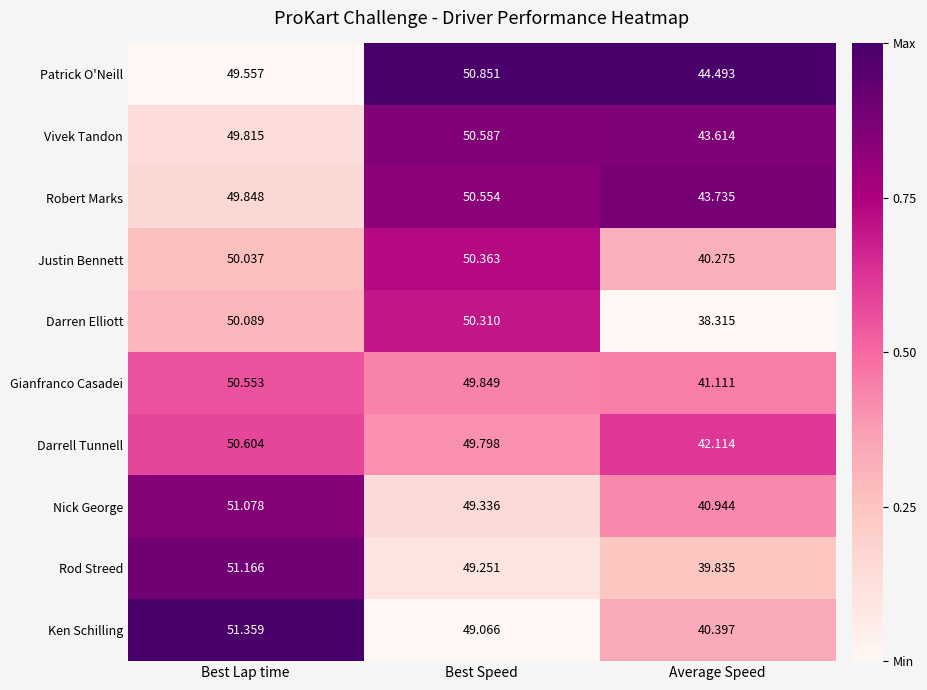

At which label does Patrick O'Neill first exceed 49?

Best Lap time